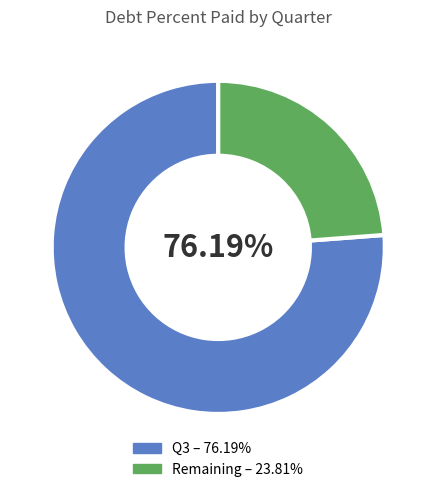

Count the number of slices in the pie.

2